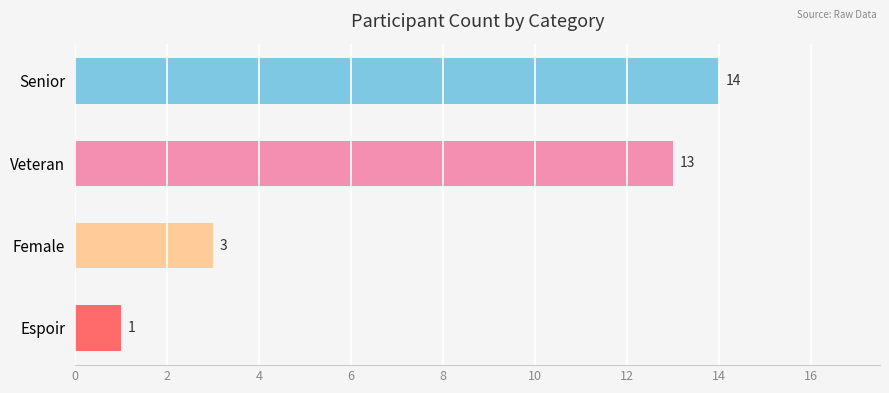

List the labels in order of value, smallest first.

Espoir, Female, Veteran, Senior